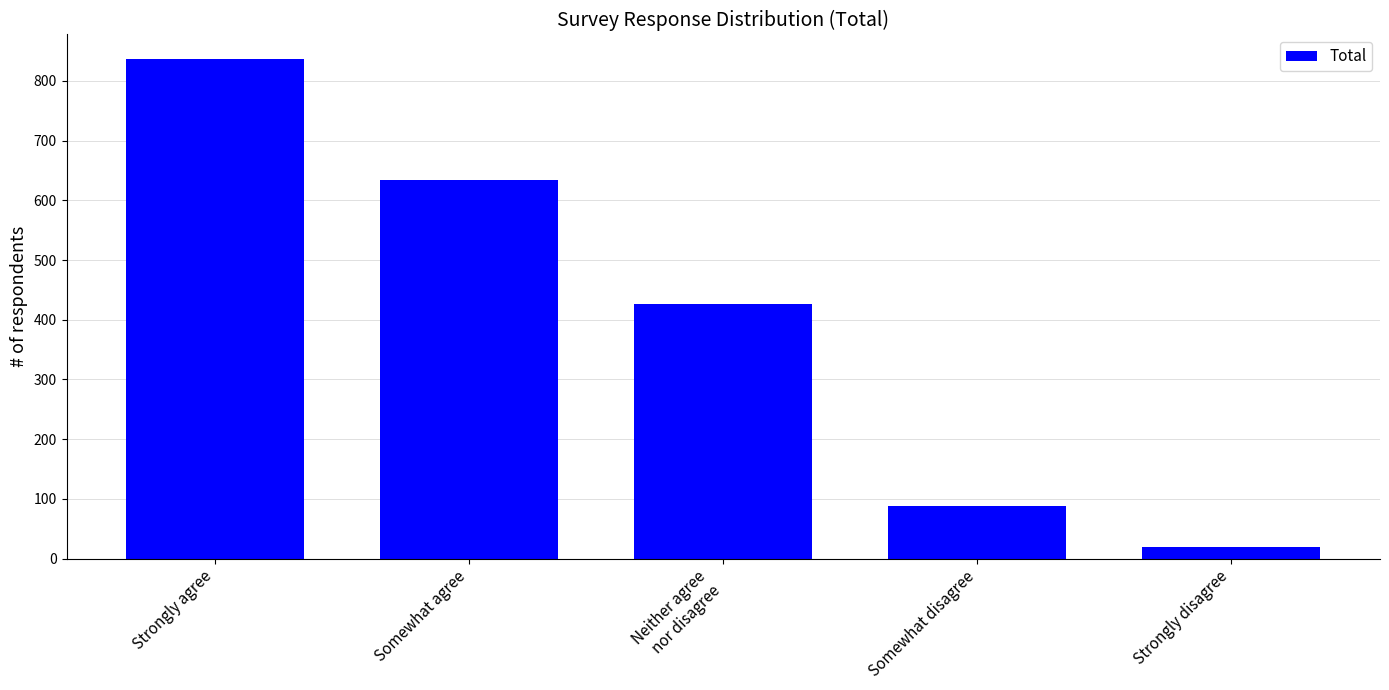

What is the label of the 5th bar from the right?

Strongly agree